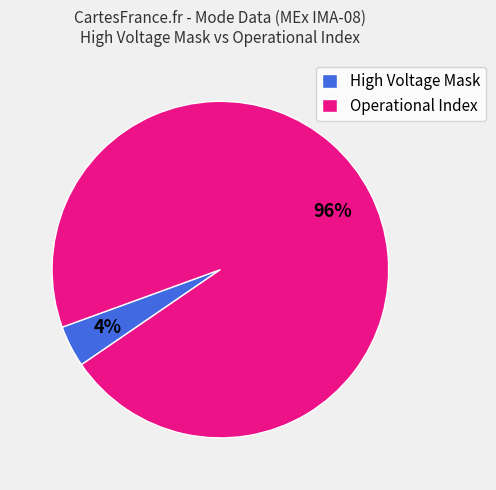

Combined, do High Voltage Mask and Operational Index account for over 50%?

Yes